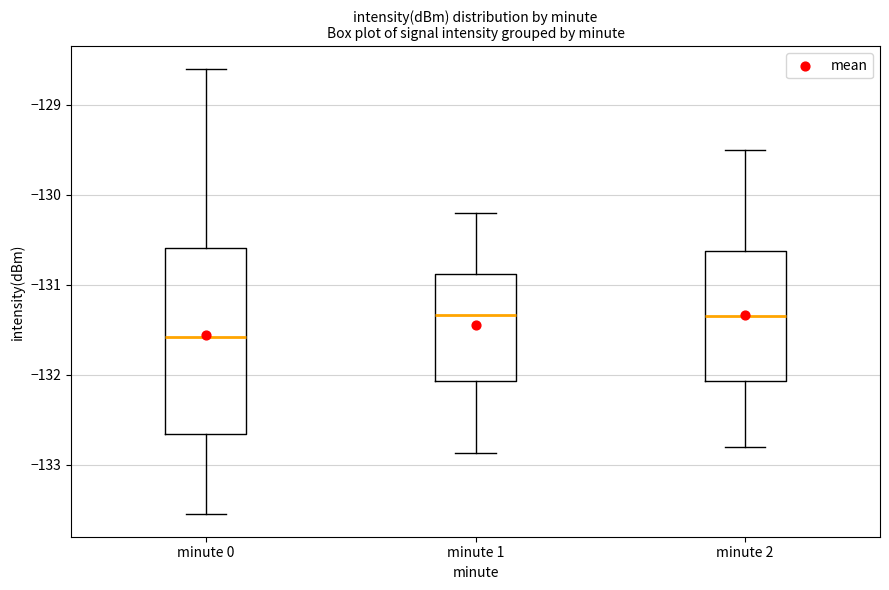

Reading left to right, transcribe this box plot: for each box, give where its median line is, the range the box spans, and where its two whiskers end, as read against the y-axis. The values are not printed on the chart, so give them approximately, as read against the axis.

minute 0: median -131.6, box -132.7 to -130.6, whiskers -133.6 to -128.6
minute 1: median -131.3, box -132.1 to -130.9, whiskers -132.9 to -130.2
minute 2: median -131.3, box -132.1 to -130.6, whiskers -132.8 to -129.5